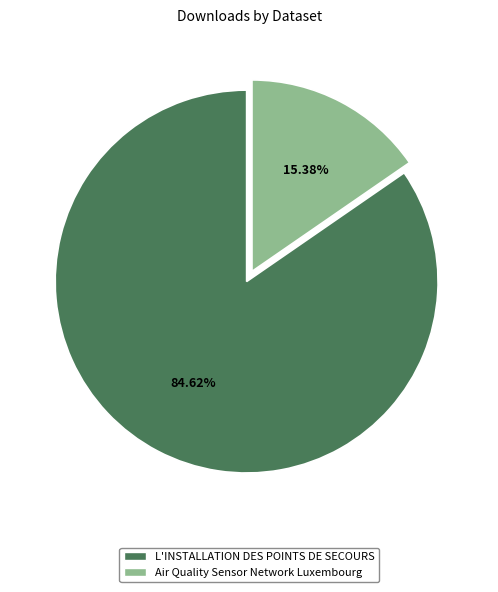

Is it true that Air Quality Sensor Network Luxembourg is 15% of the pie?

True